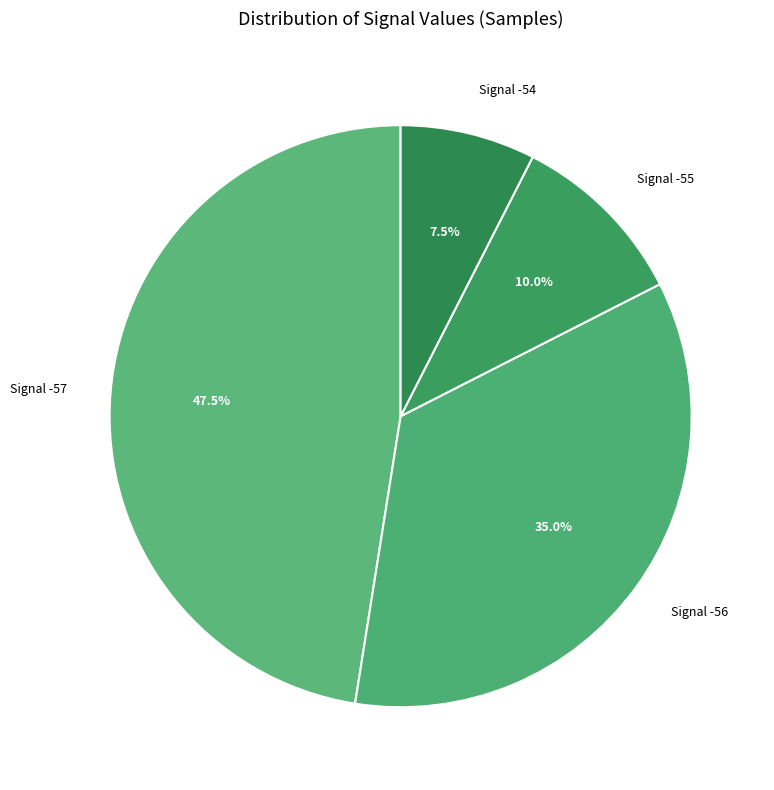

How many slices are in this pie chart?

4